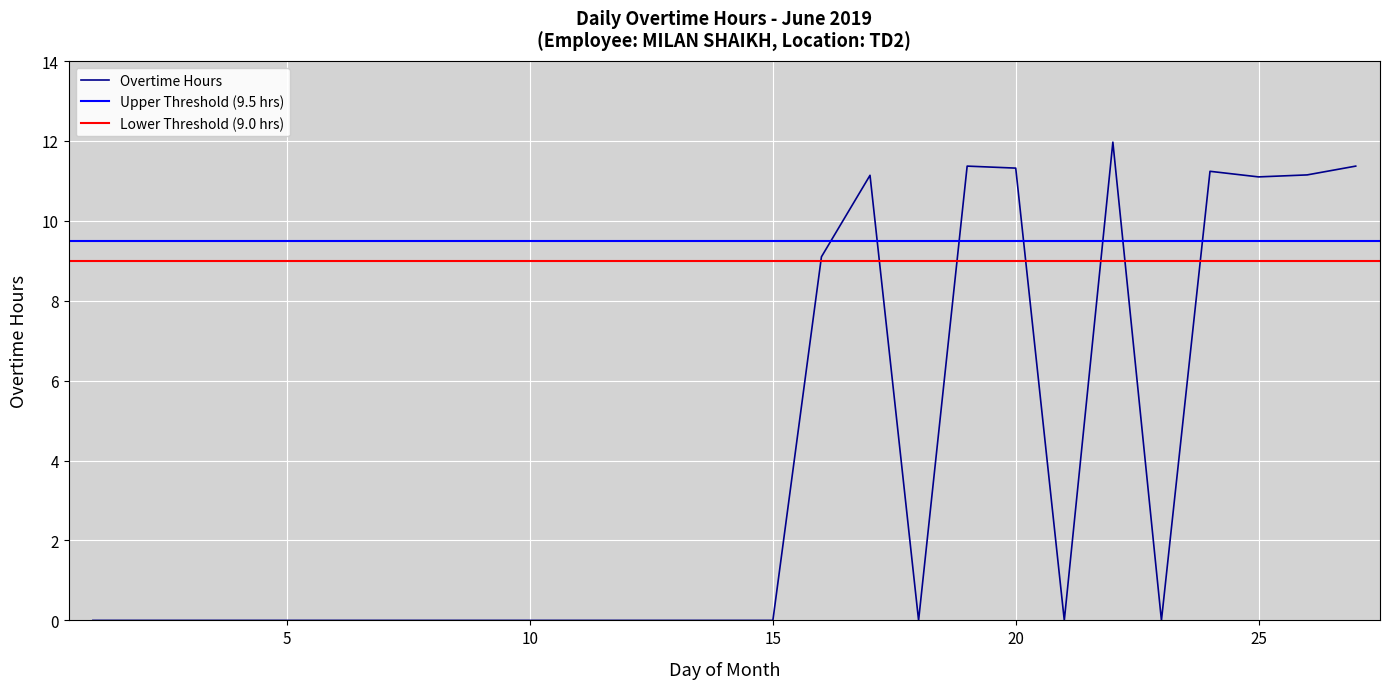

The chart shows a value of 9.1 at 16. True or false?

True